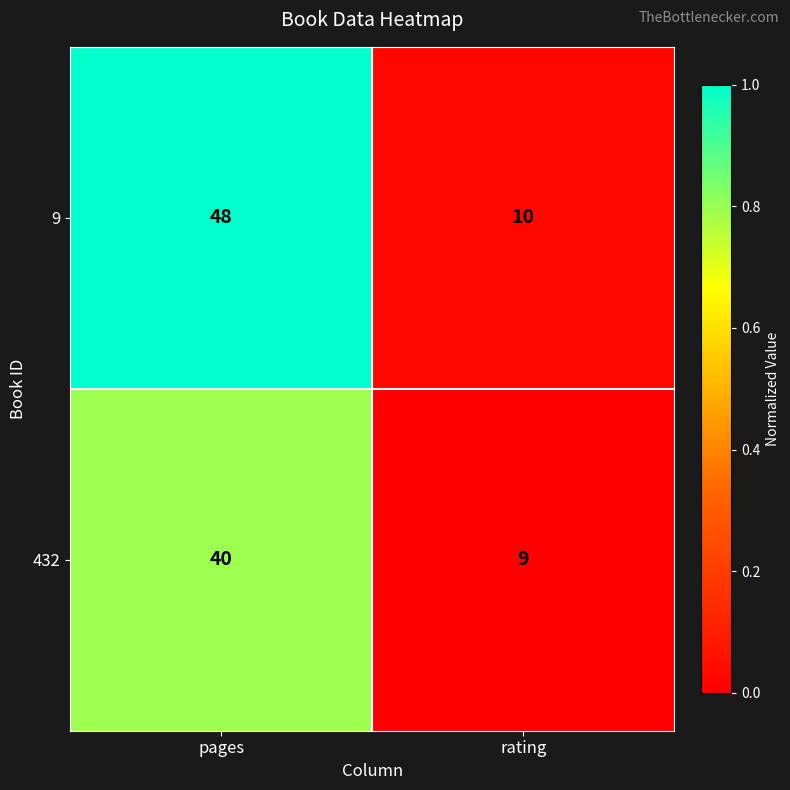

At which label is 432 closest to 24?

rating